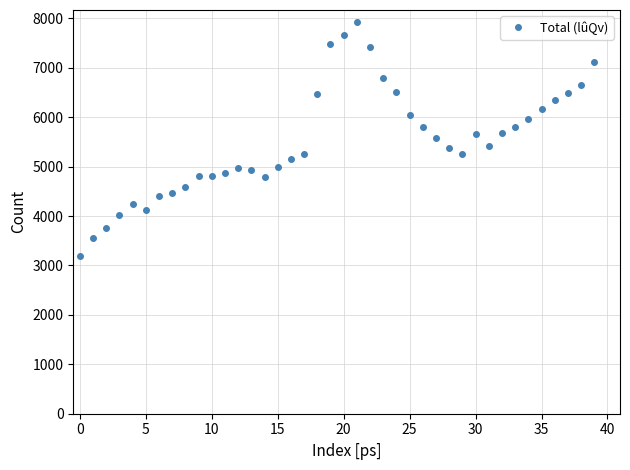

True or false: the data has more than 1 interior local peaks.

True